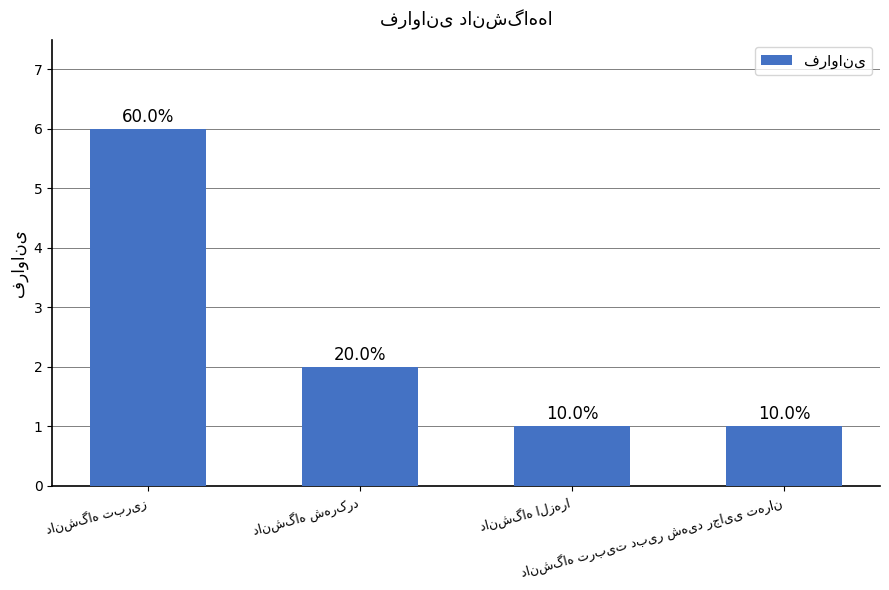

At which category does the chart reach its minimum across all series?

دانشگاه الزهرا